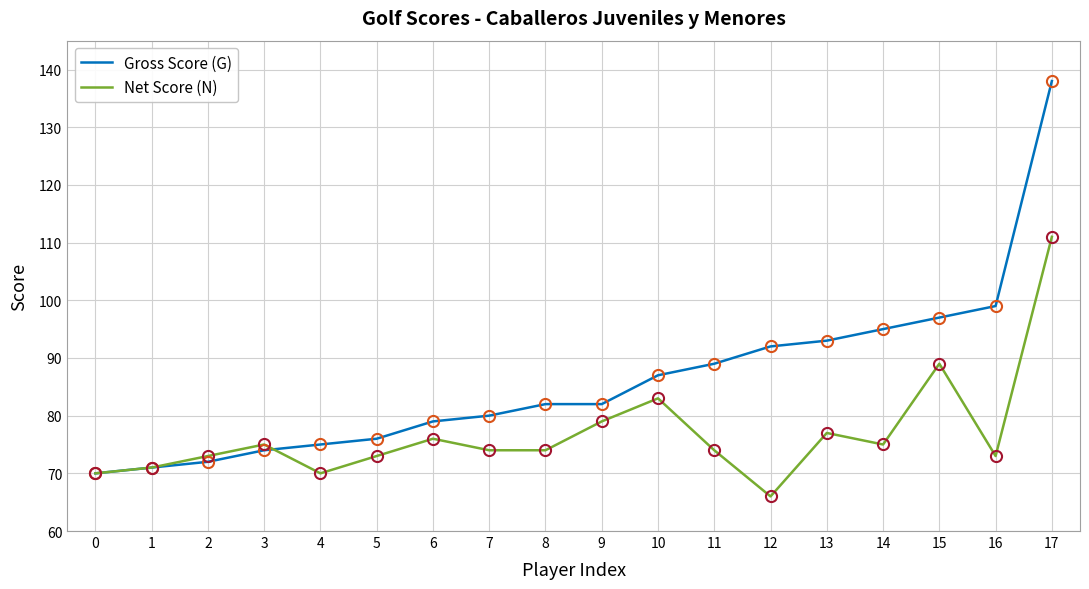

At which label is Gross Score (G) closest to 104?

16